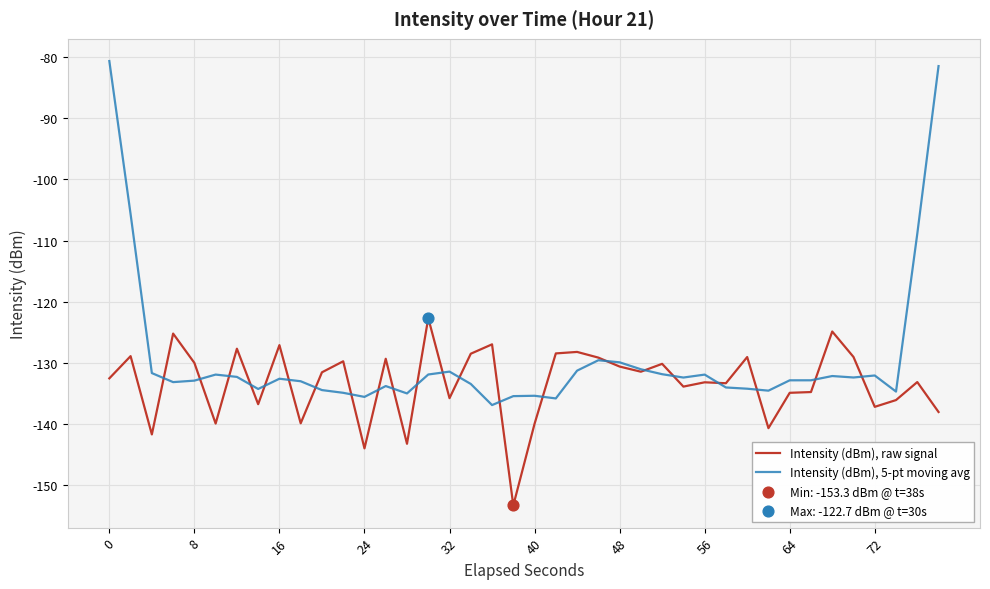

Which series has the widest spread of values?

Intensity (dBm), 5-pt moving avg